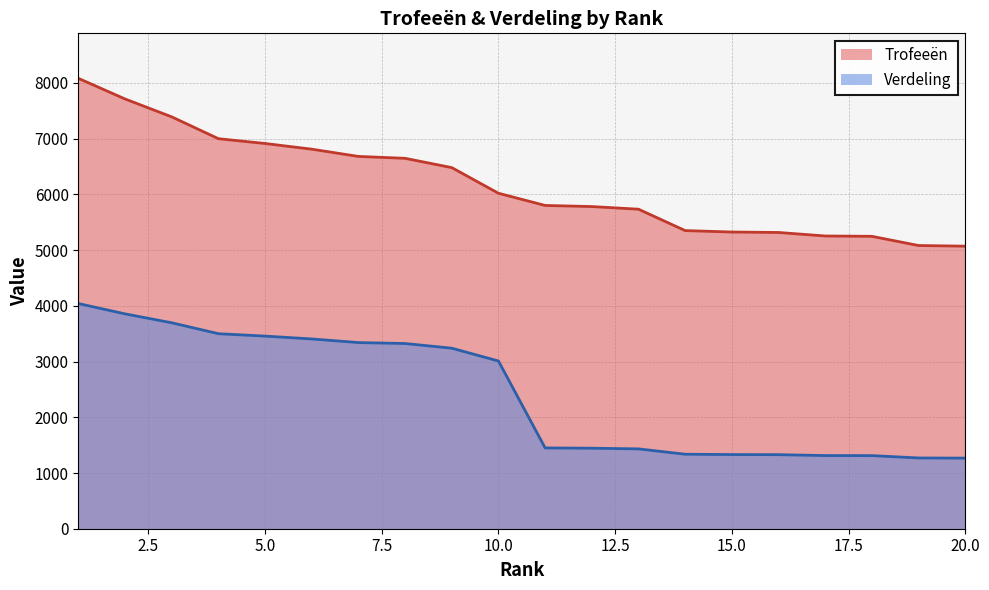

Reading left to right, transcribe all the data shown in this chart.

Trofeeën: 8083	7713	7392	7000	6914	6812	6682	6648	6481	6021	5802	5782	5735	5351	5325	5317	5254	5248	5083	5071
Verdeling: 4041	3856	3696	3500	3457	3406	3341	3324	3240	3010	1450	1445	1433	1337	1331	1329	1313	1312	1270	1267